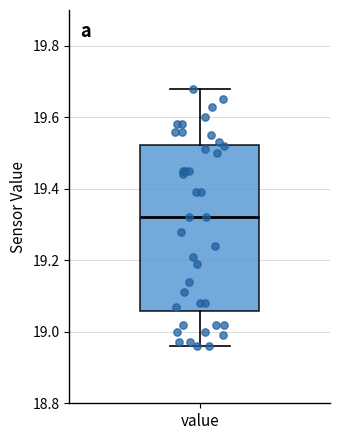

Read this box plot against the y-axis: the position of the median line, the range covered by the box, and the ends of both whiskers. The values are not printed on the chart, so give them approximately, as read against the axis.

median 19.32, box 19.06 to 19.52, whiskers 18.96 to 19.68